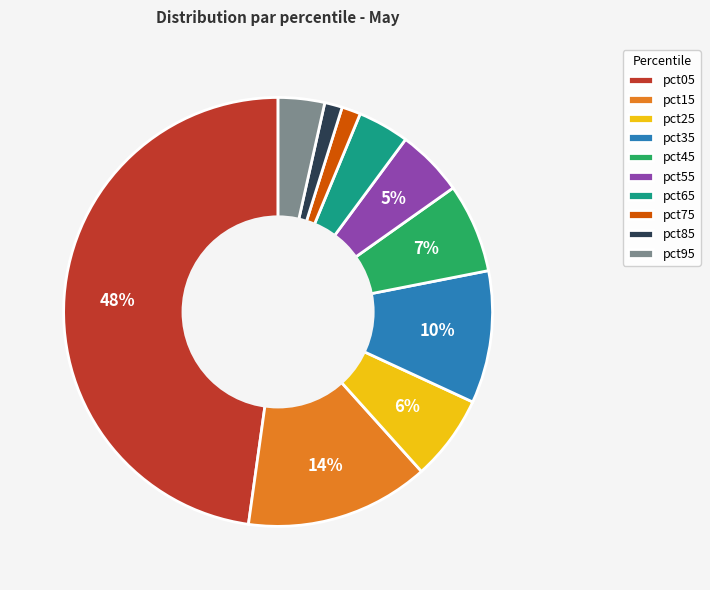

To the nearest percent, what is the average slice percentage?

10%